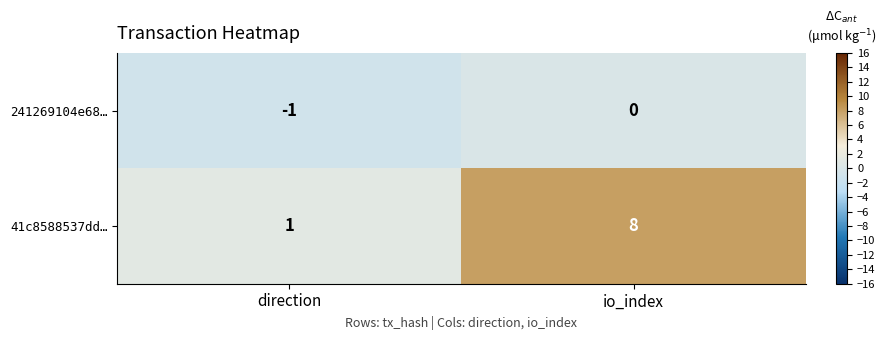

The value of 241269104e68… at io_index is 0. True or false?

True